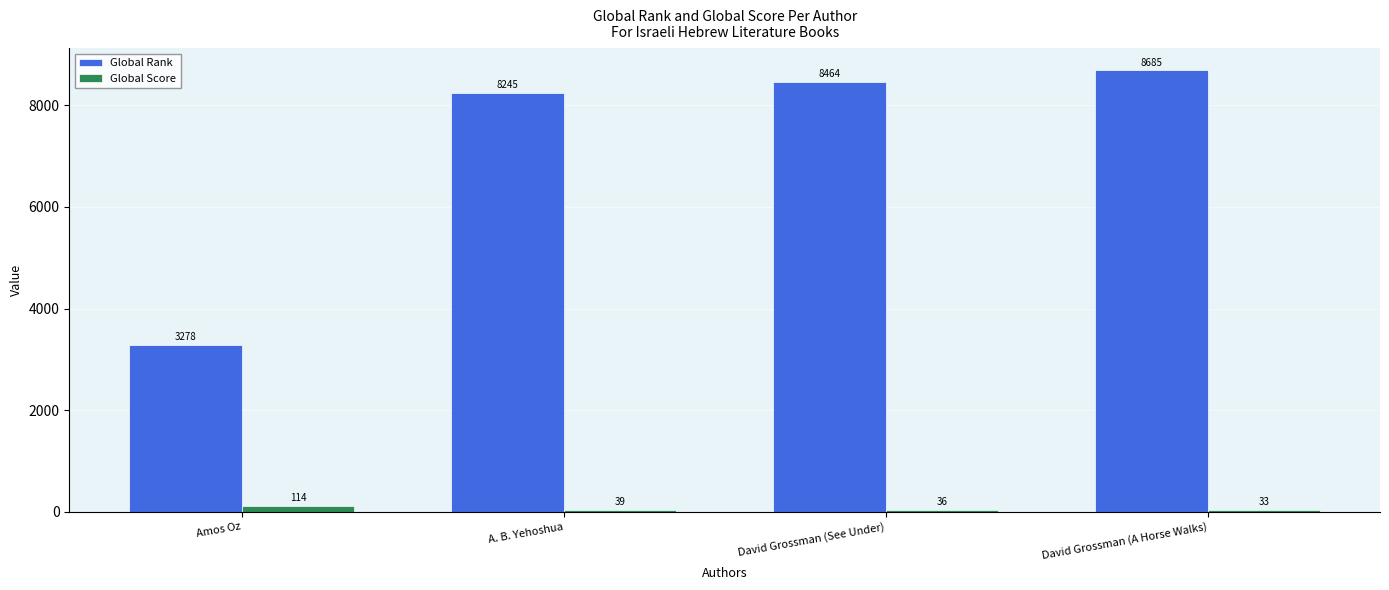

What is the minimum value for Global Score?

33